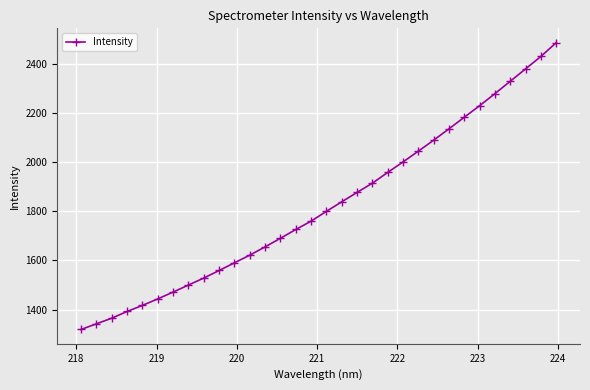

True or false: there are more than 2 points higher than both neighbors.

False